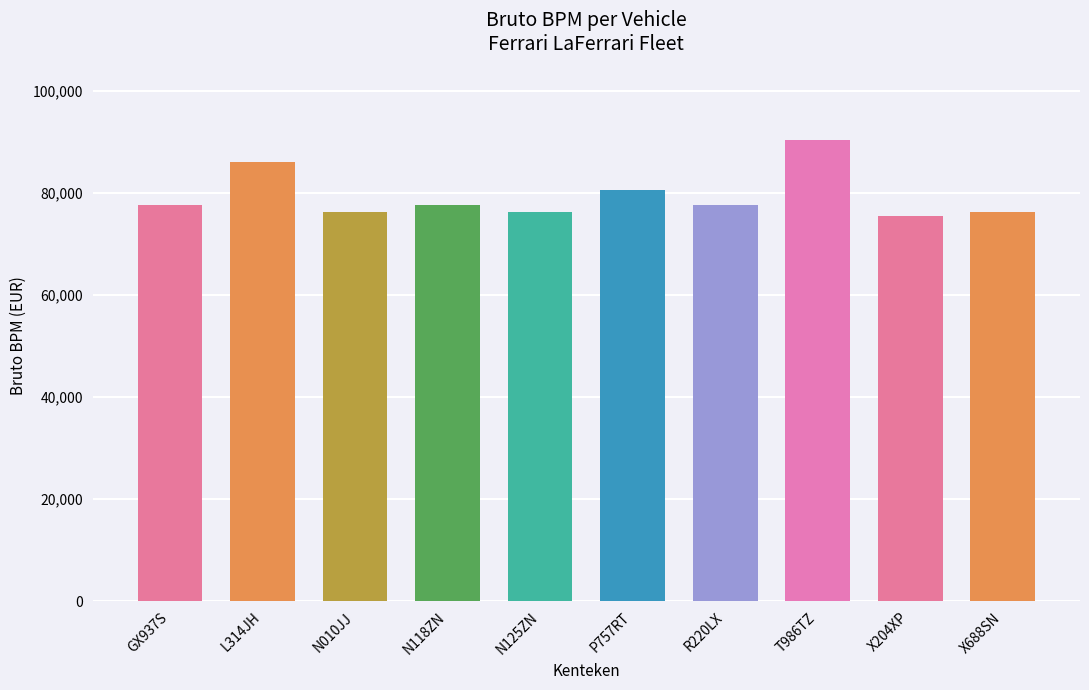

Approximately how many times larger is the value at GX937S compared to P757RT?

1.0